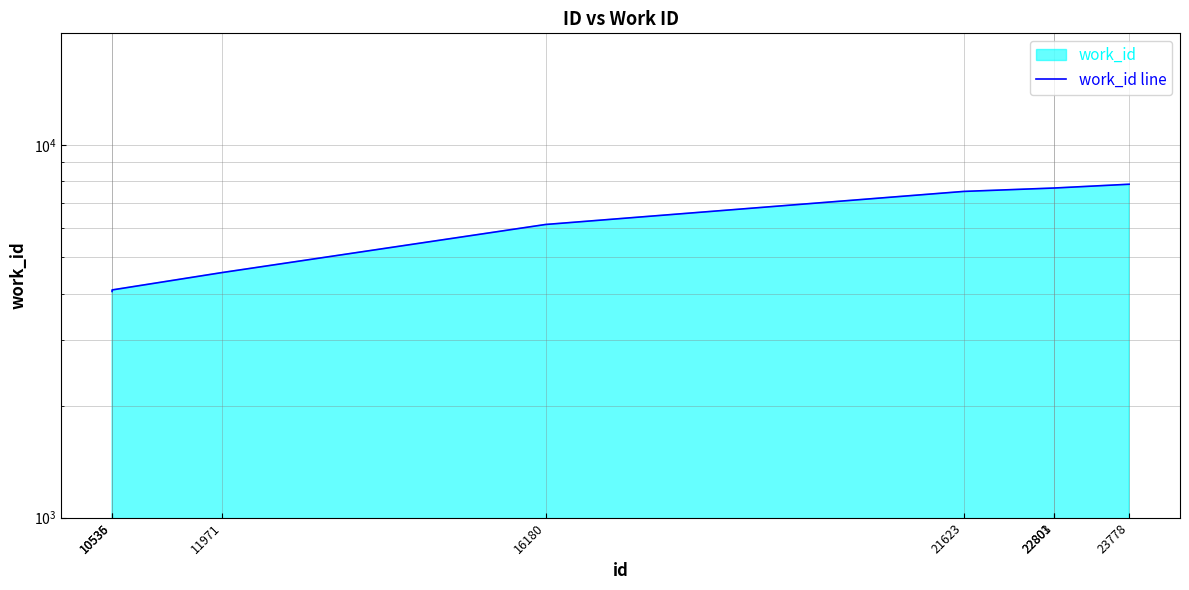

What is the maximum value shown in the chart?

7864